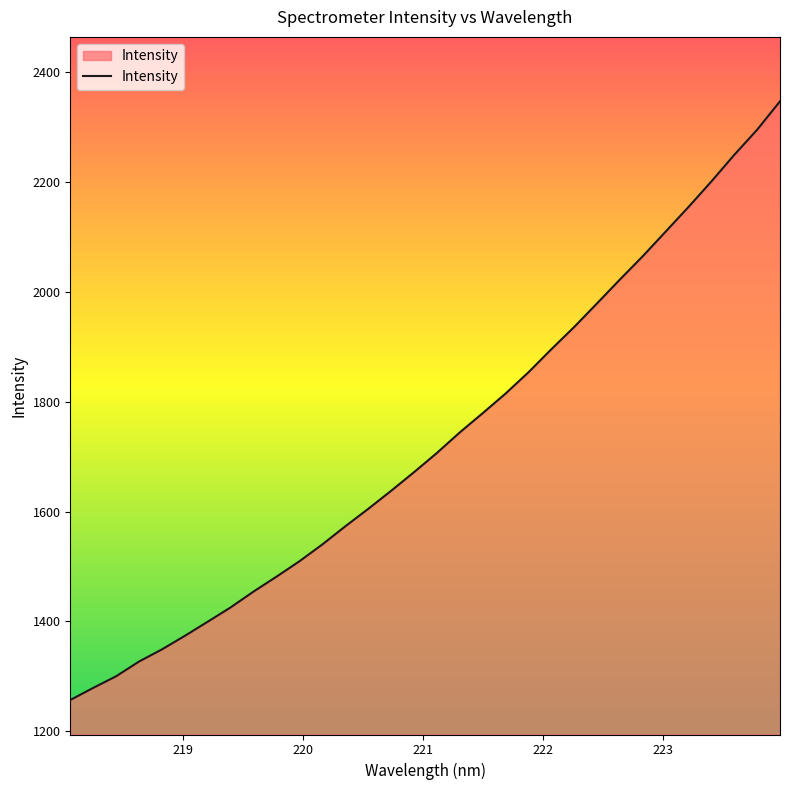

What is the smallest value displayed?

1256.8